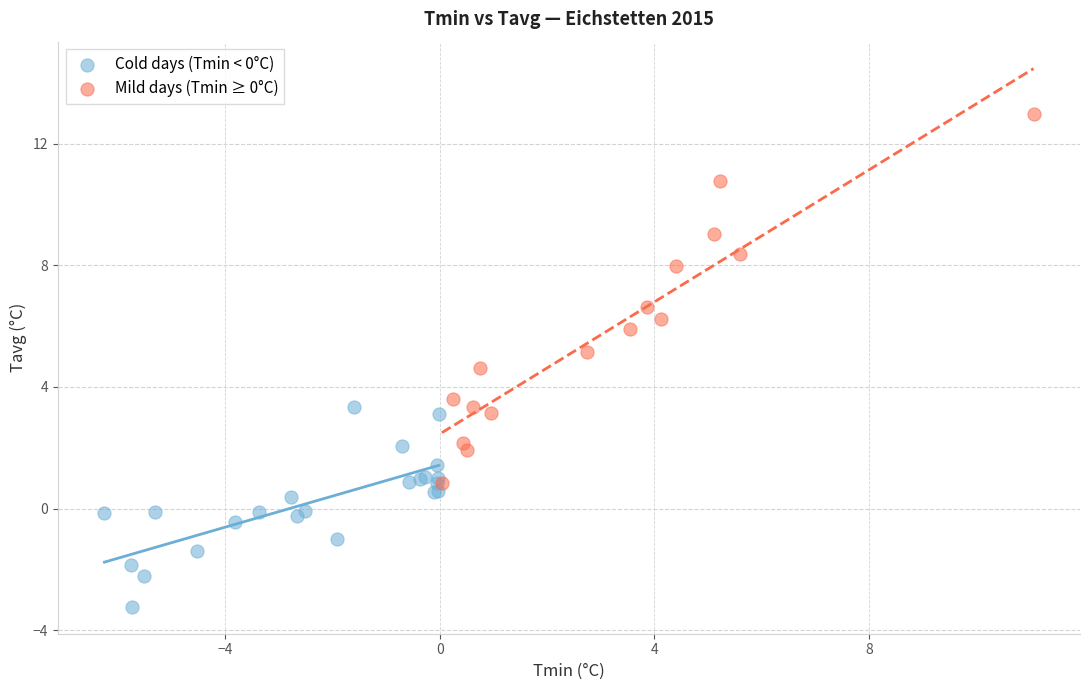

Which series contains the highest Y value?

Mild days (Tmin ≥ 0°C)